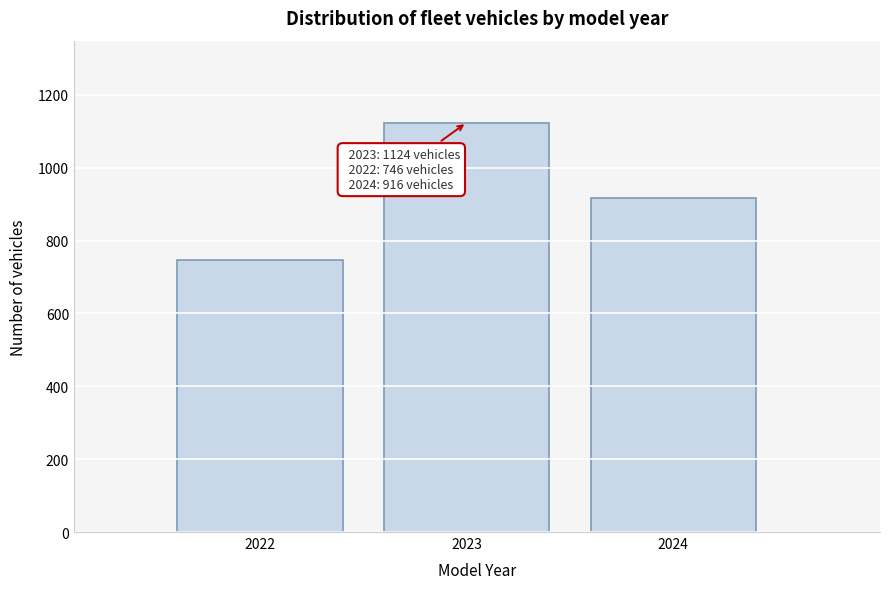

Reading left to right, transcribe all the data shown in this chart.

746	1124	916